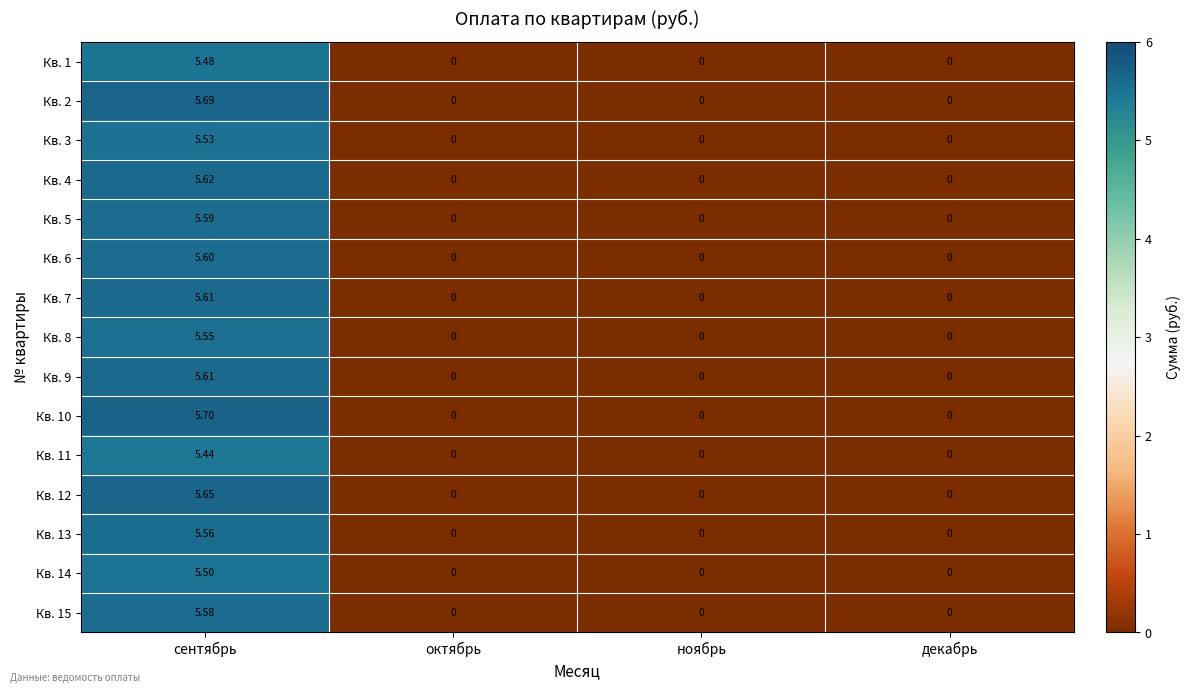

Which category has the highest value across all series?

сентябрь